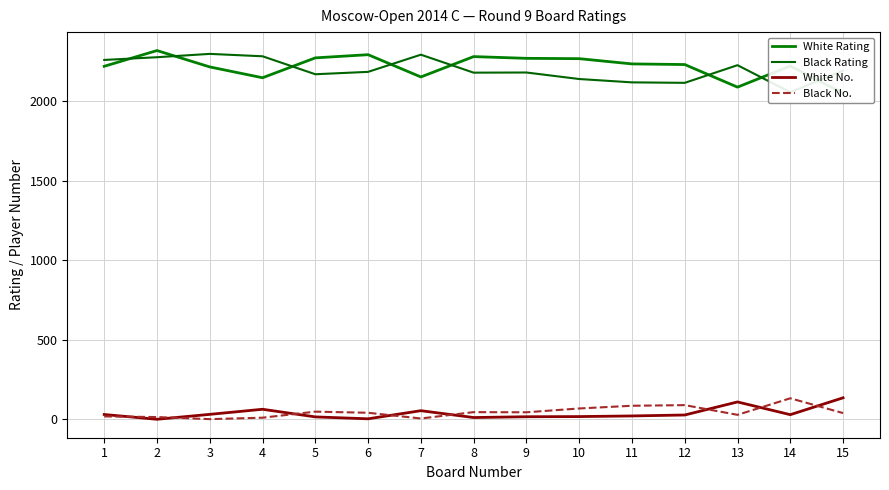

List the series in order of their peak value, lowest first.

Black No., White No., Black Rating, White Rating